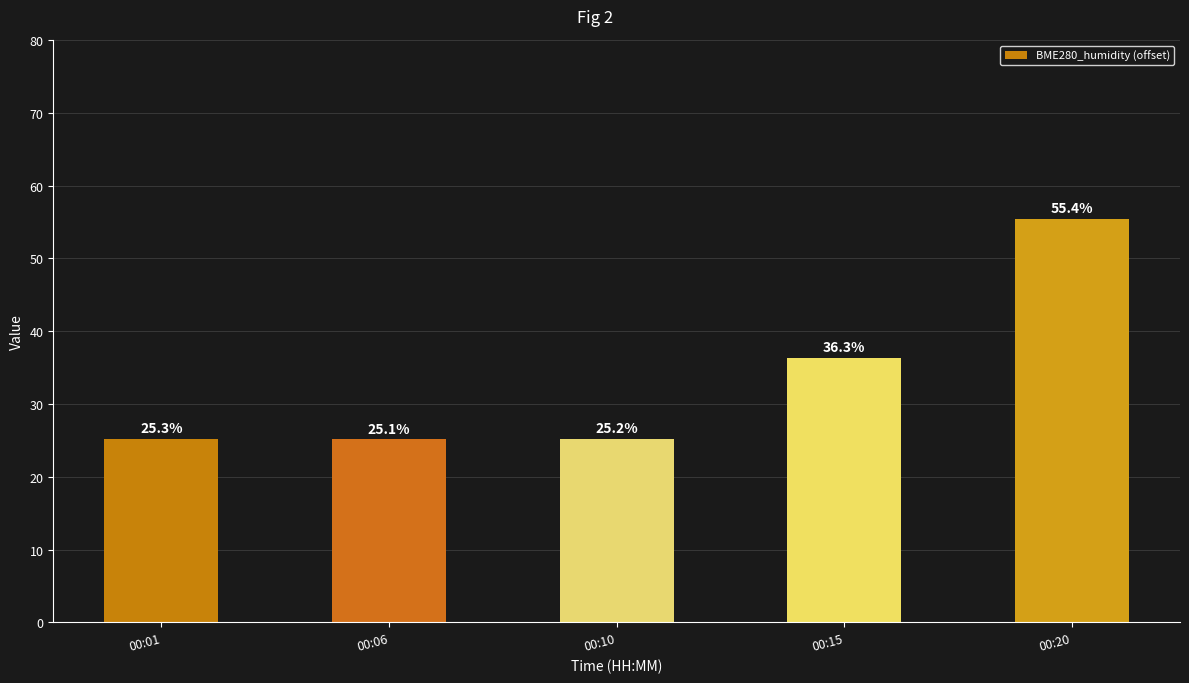

Count the number of data series in this chart.

1